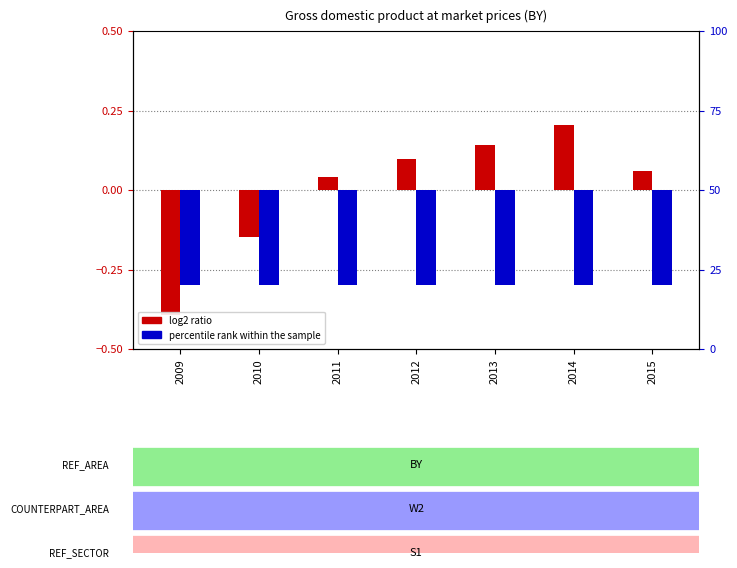

What are all the series names shown in the legend?

log2 ratio, percentile rank within the sample